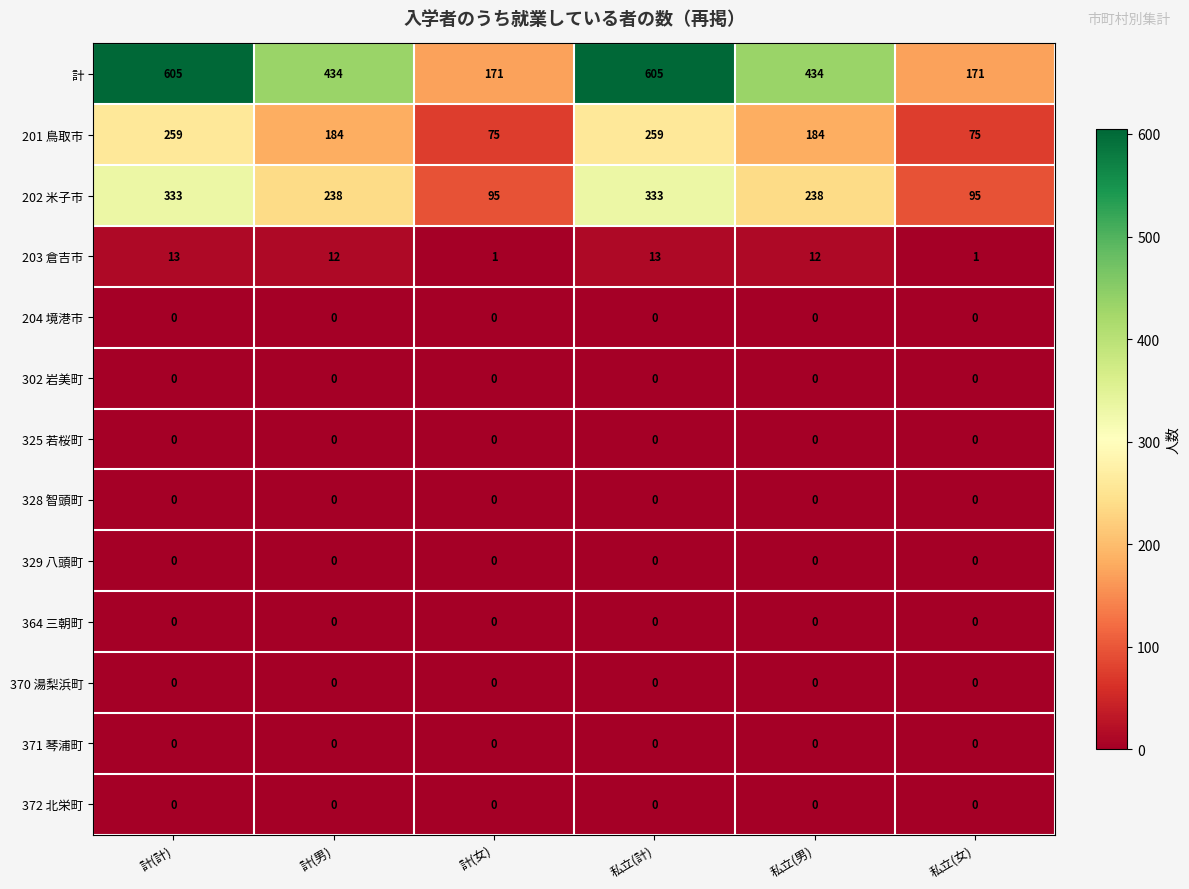

What is the maximum value shown in the chart?

605